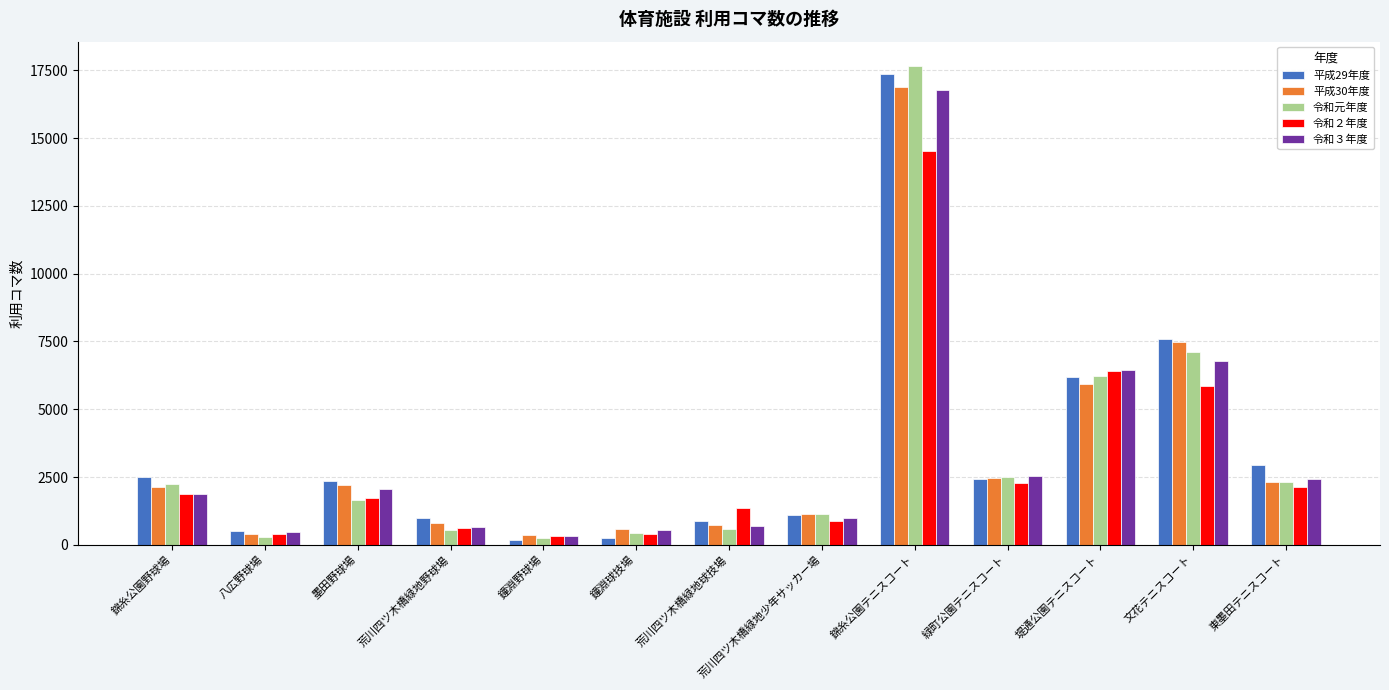

Where is 令和元年度 nearest to the value 8967?

文花テニスコート